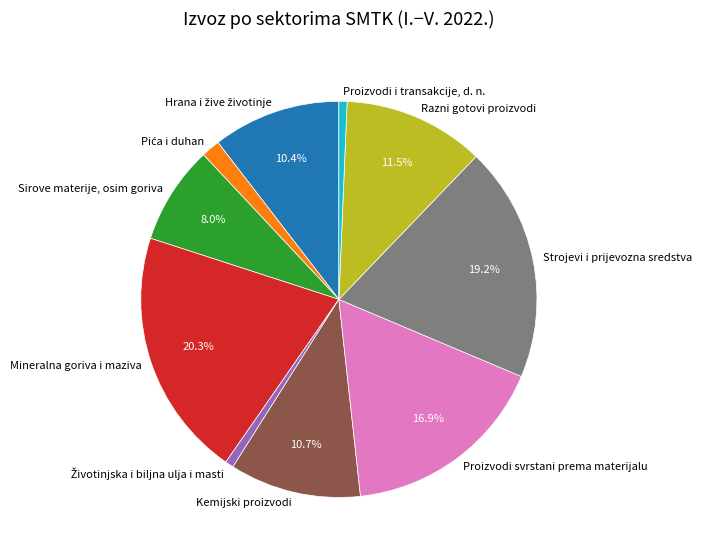

To the nearest percent, what is the combined percentage of Proizvodi i transakcije, d. n. and Sirove materije, osim goriva?

9%